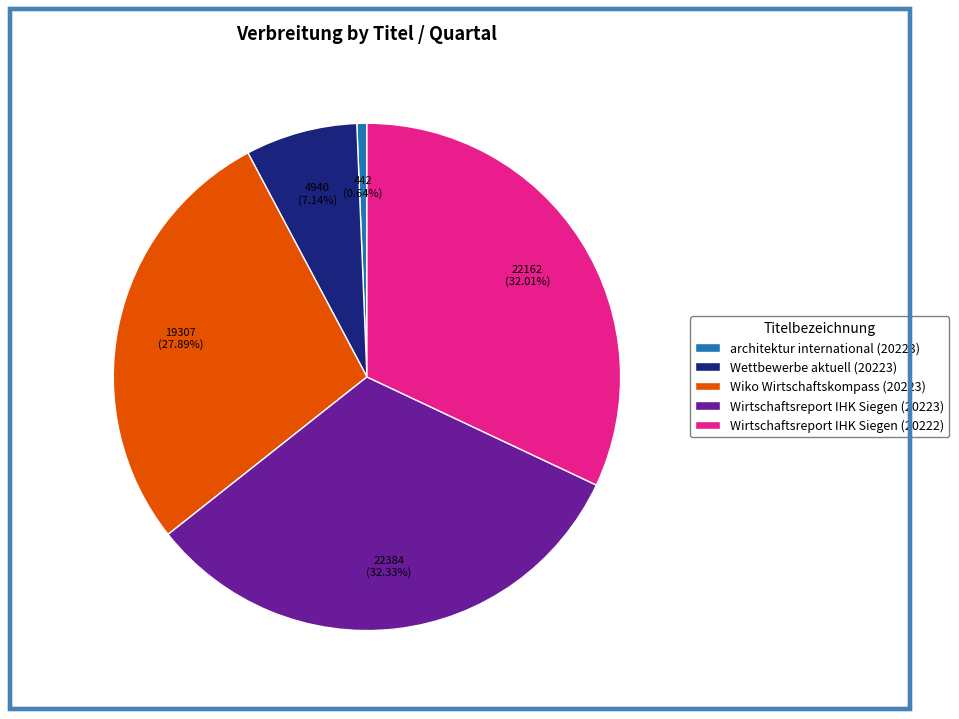

What is the total percentage of Wiko Wirtschaftskompass (20223) and Wirtschaftsreport IHK Siegen (20222)?

59.9%